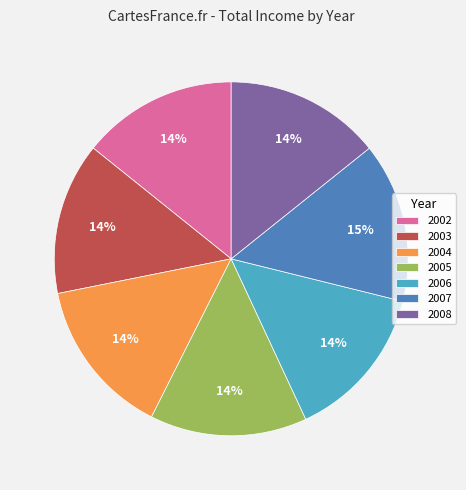

What is the ratio of the value at 2002 to the value at 2004?

1.0